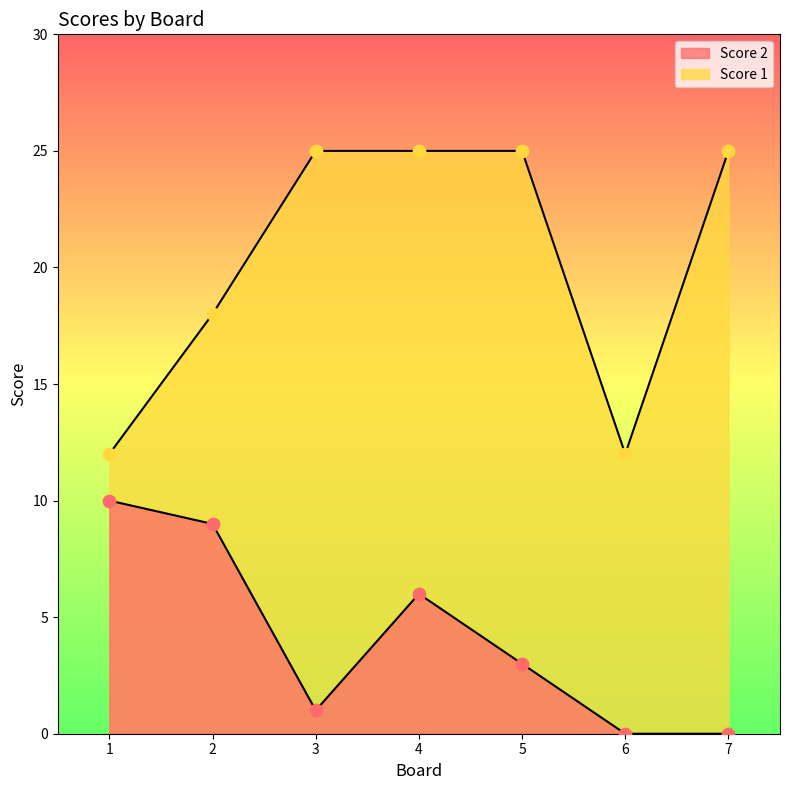

Which series has the widest spread of Y values?

Score 1